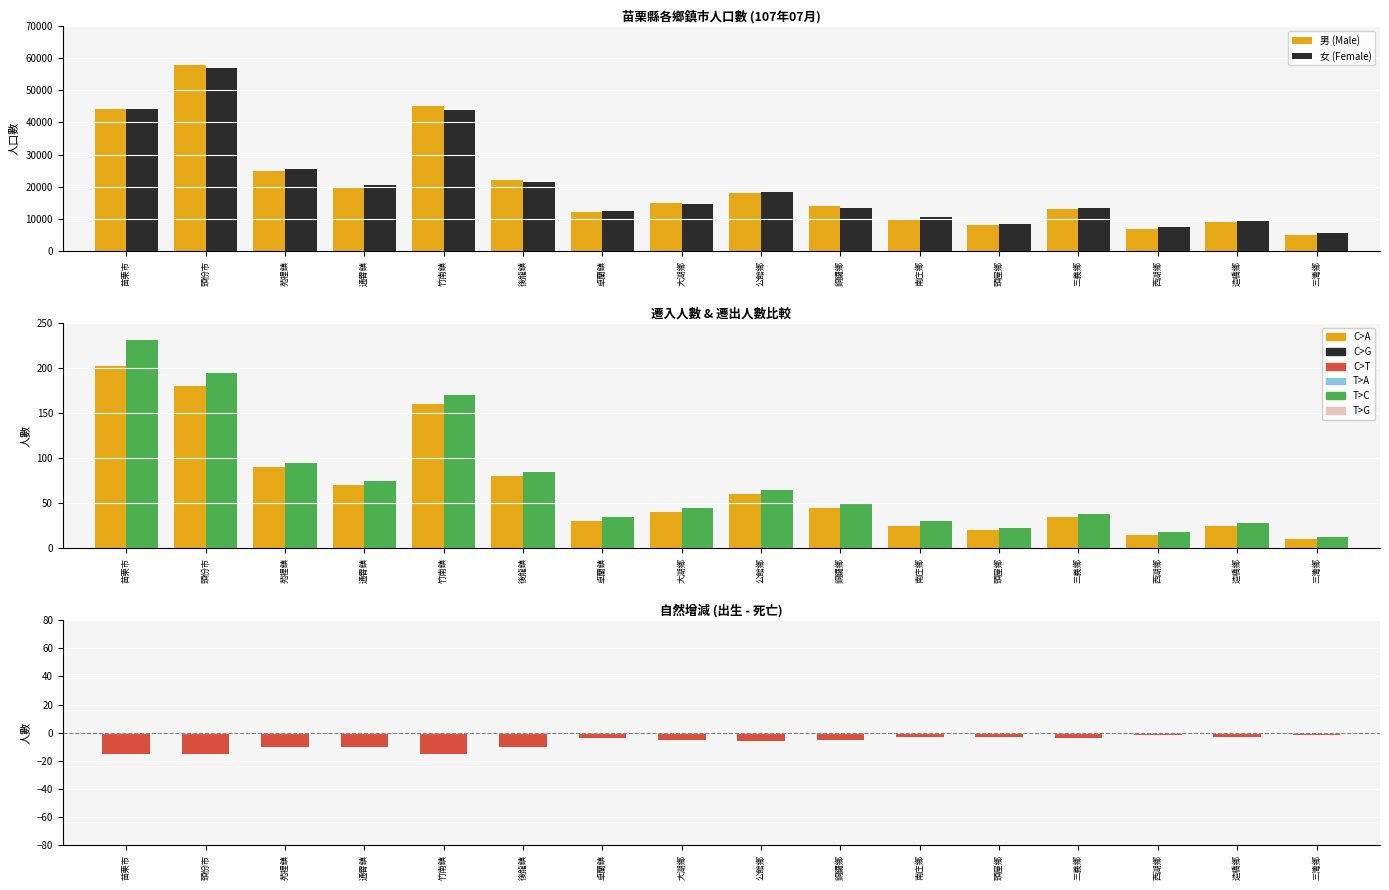

How many values in the 女 (Female) series exceed 14500?

7